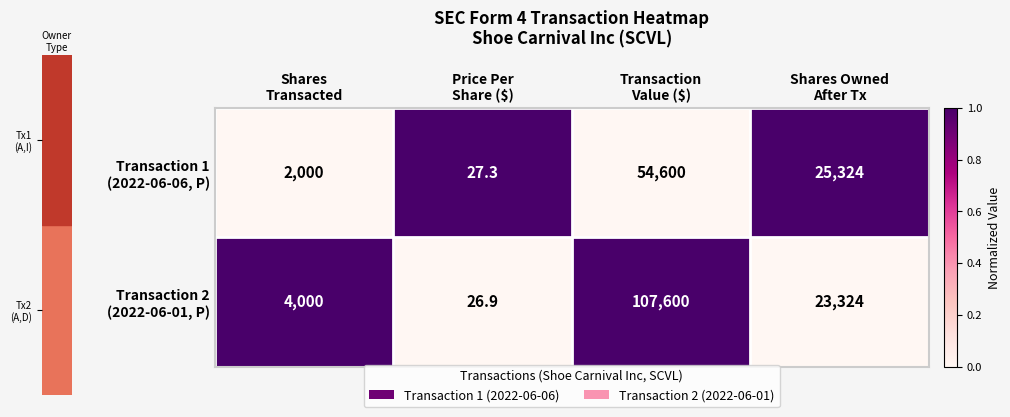

What is the maximum value shown in the chart?

107600.0